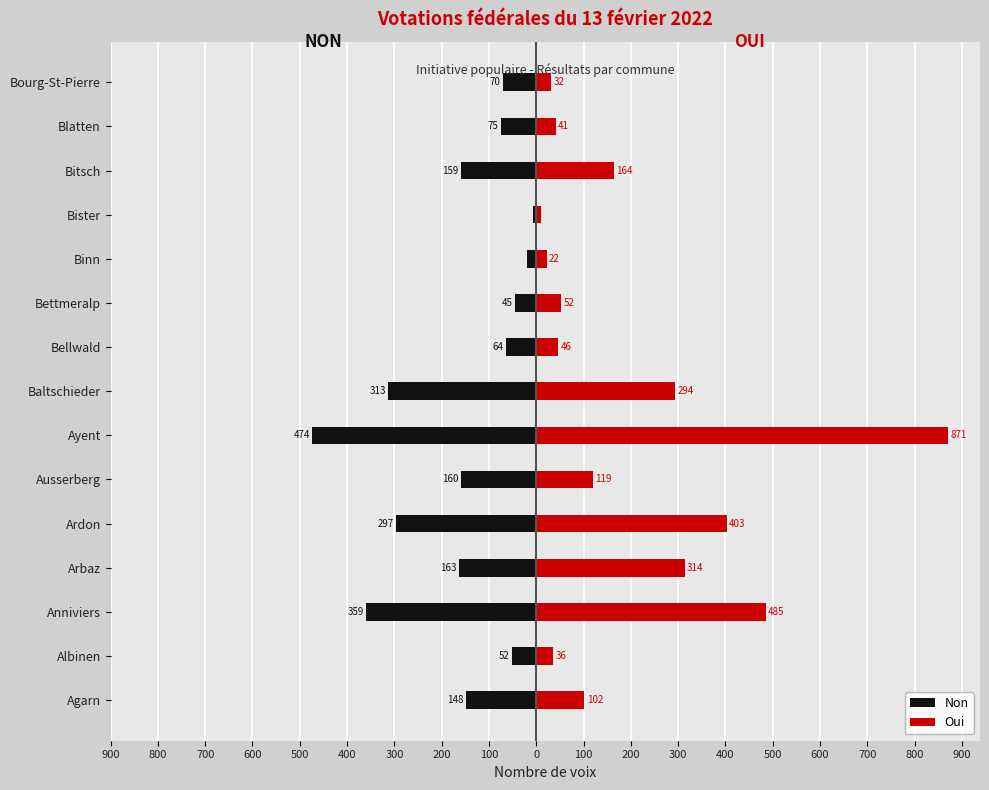

How many bars are there in each group?

2